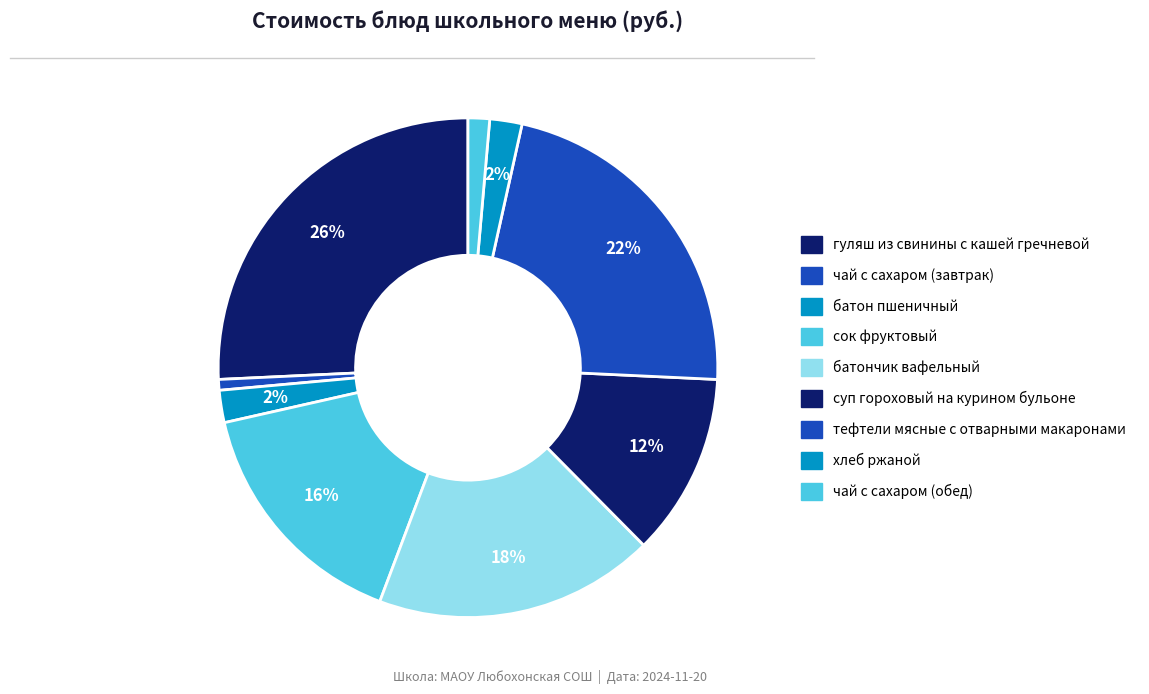

Does тефтели мясные с отварными макаронами represent more than half of the total?

No